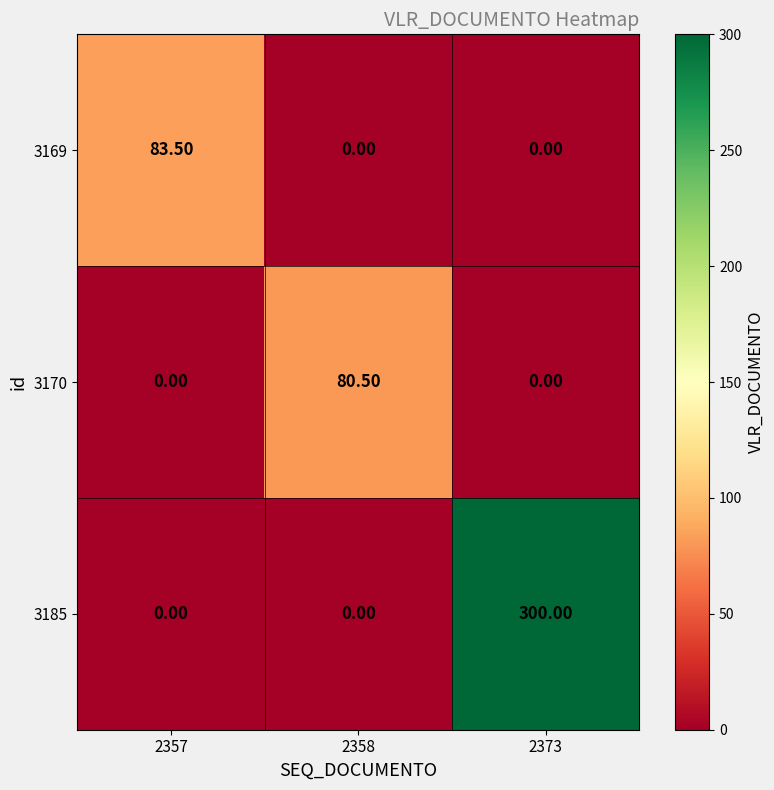

Which series changed the most between 2357 and 2373?

3185